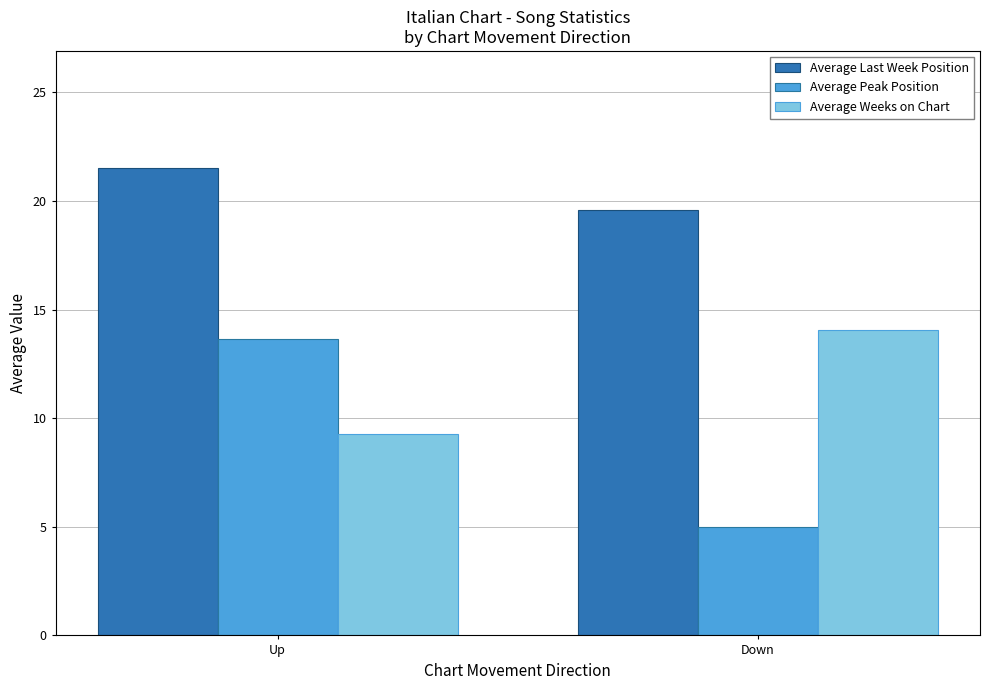

At Up, list the series in order from smallest to largest.

Average Weeks on Chart, Average Peak Position, Average Last Week Position